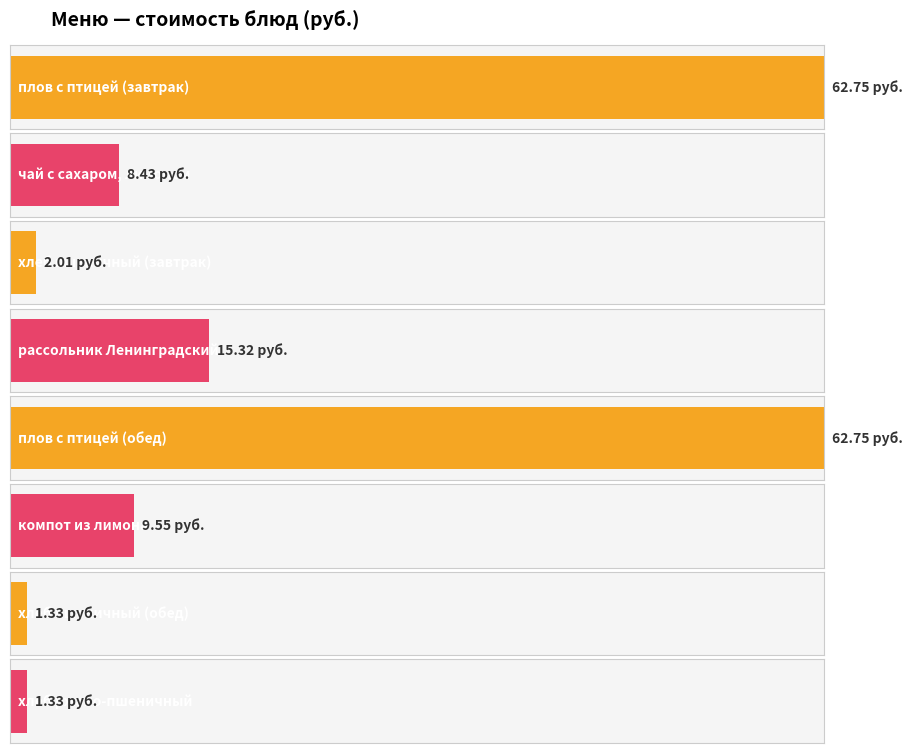

What is the label of the 7th bar from the left?

хлеб пшеничный (обед)